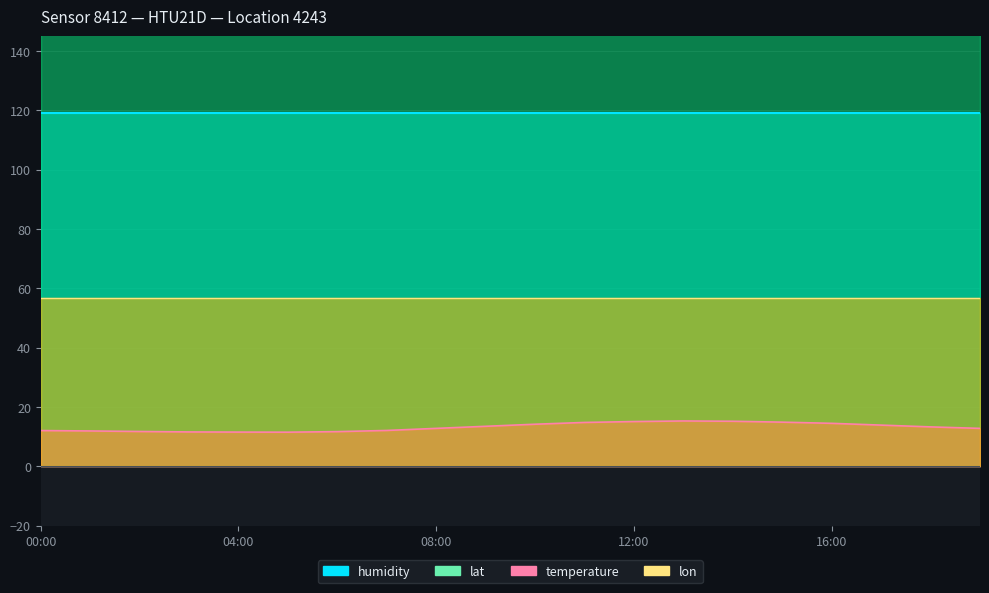

Which series has the widest spread of values?

temperature